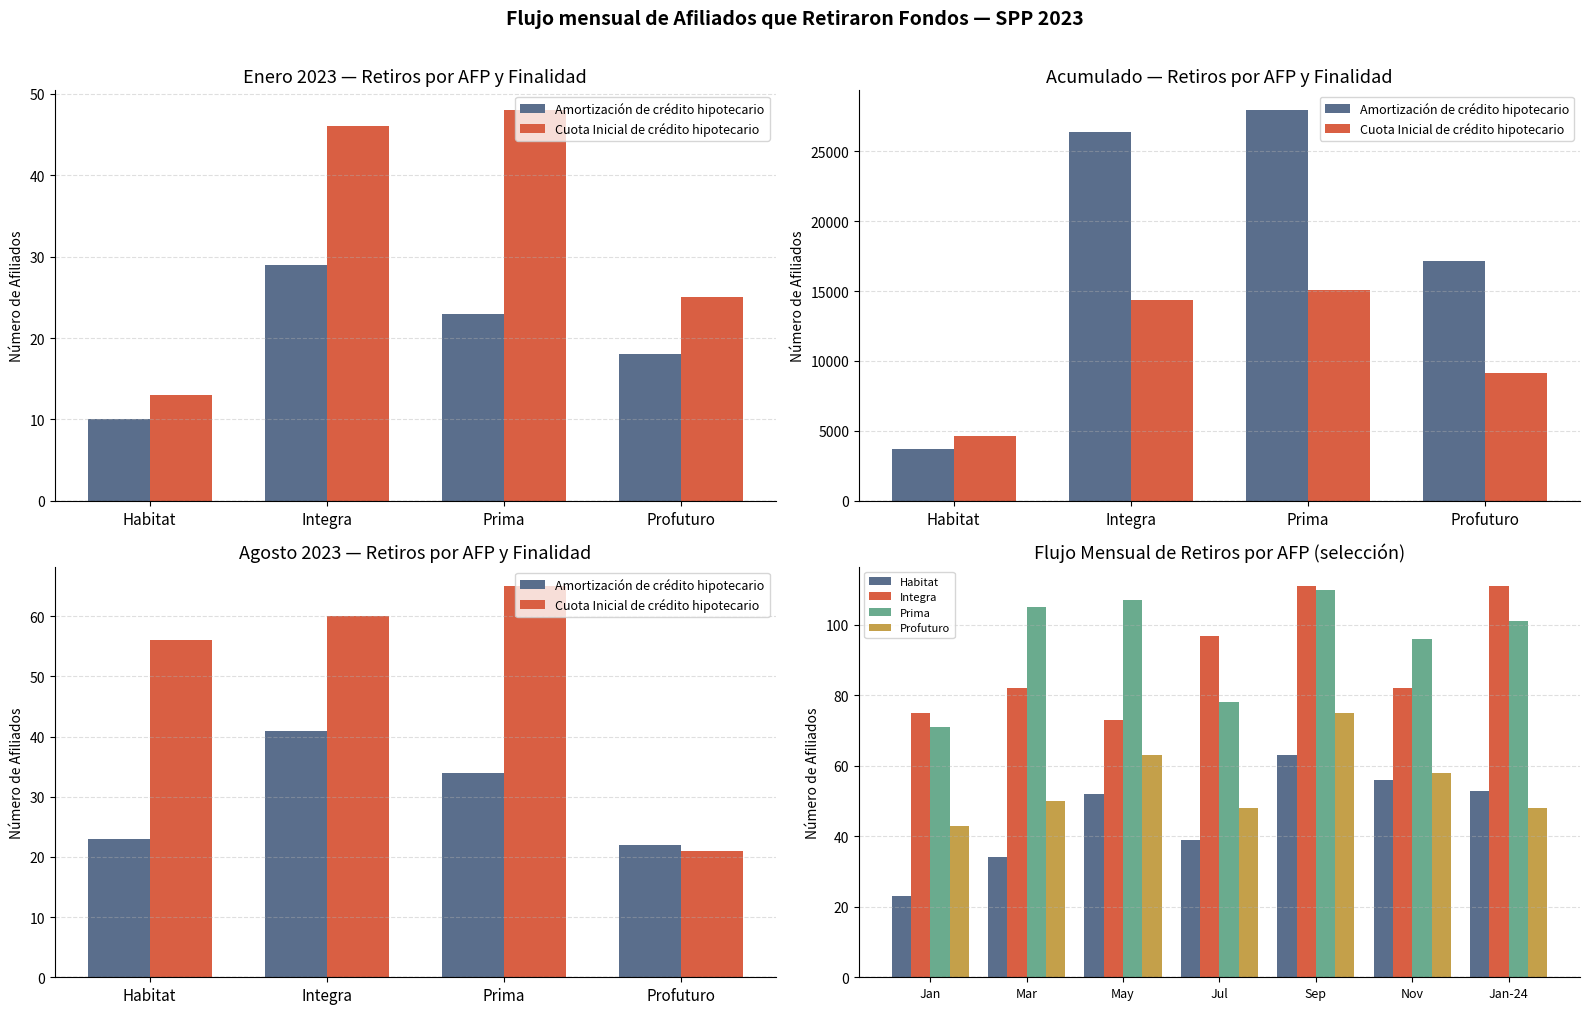

What is the label of the 4th bar from the left?

Profuturo